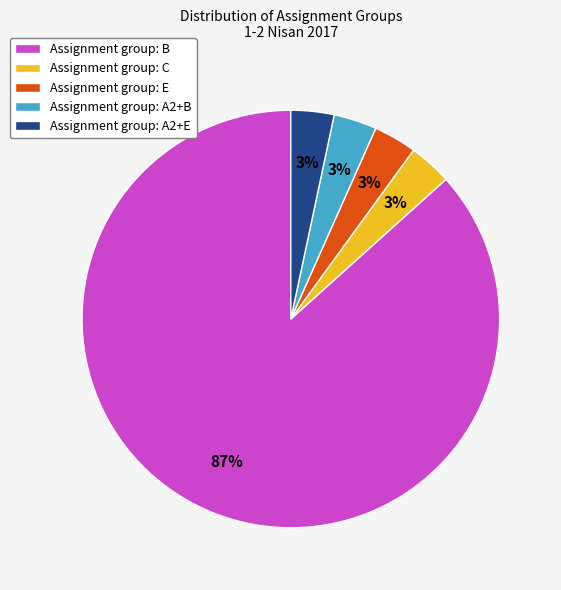

The Assignment group: B slice represents 73% of the pie. True or false?

False